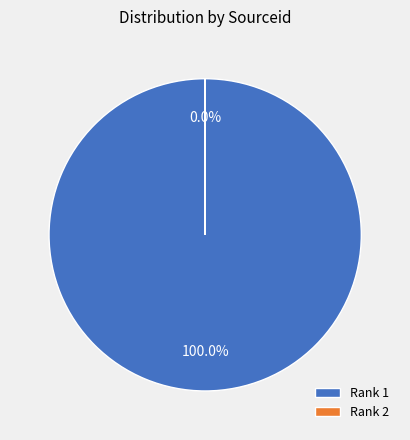

To the nearest percent, what is the combined percentage of 2 and 1?

100%